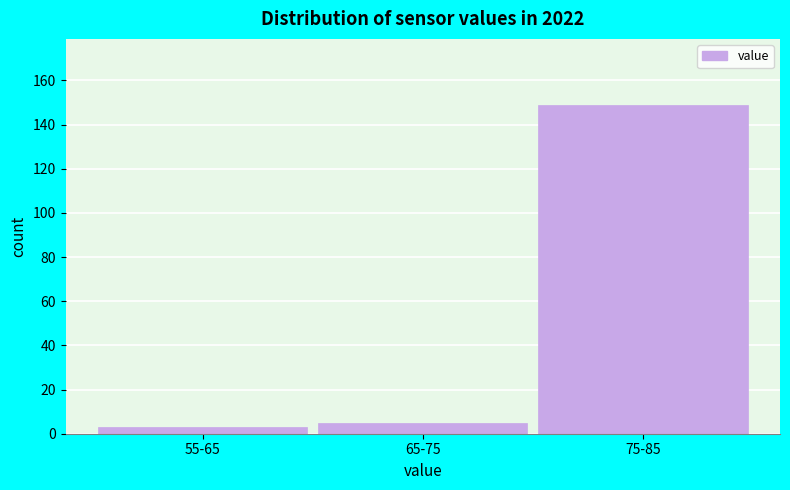

Reading left to right, what are all the values shown in this chart?

3	5	149